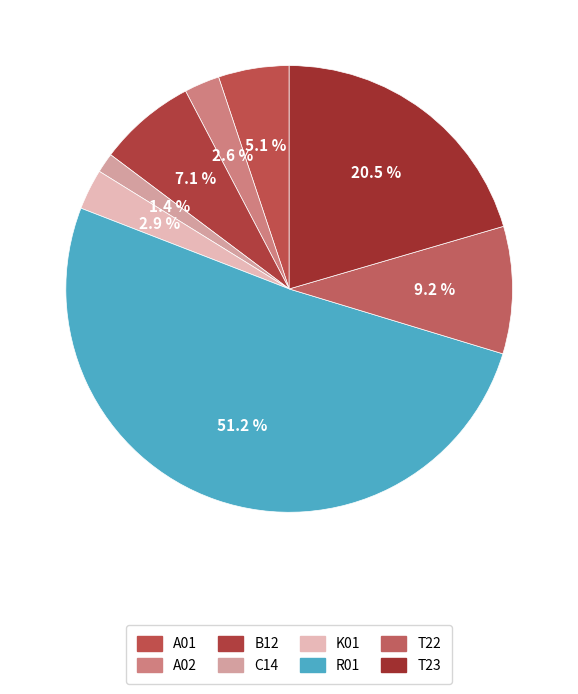

Is there any slice that represents more than half of the pie?

Yes